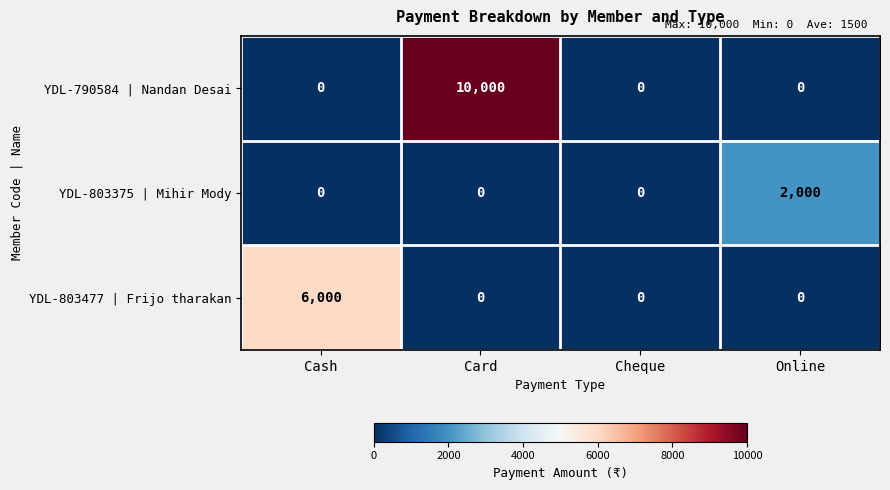

What is the total value across all series at Card?

10000